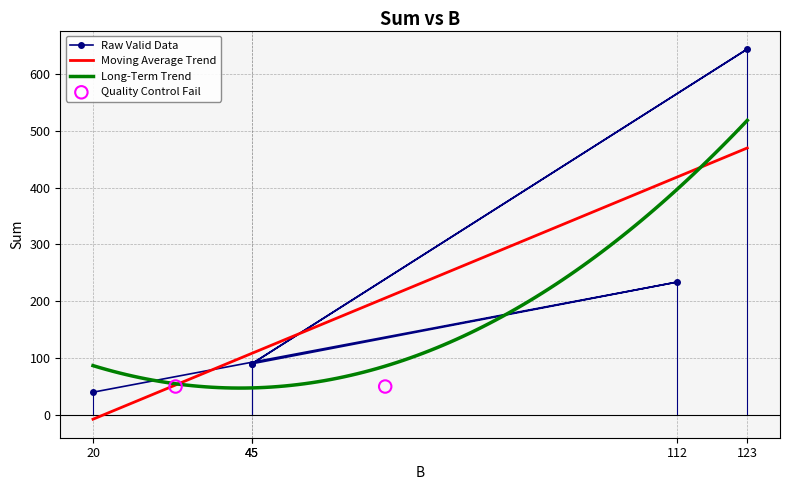

What is the ratio of the value at 112 to the value at 20?

5.8